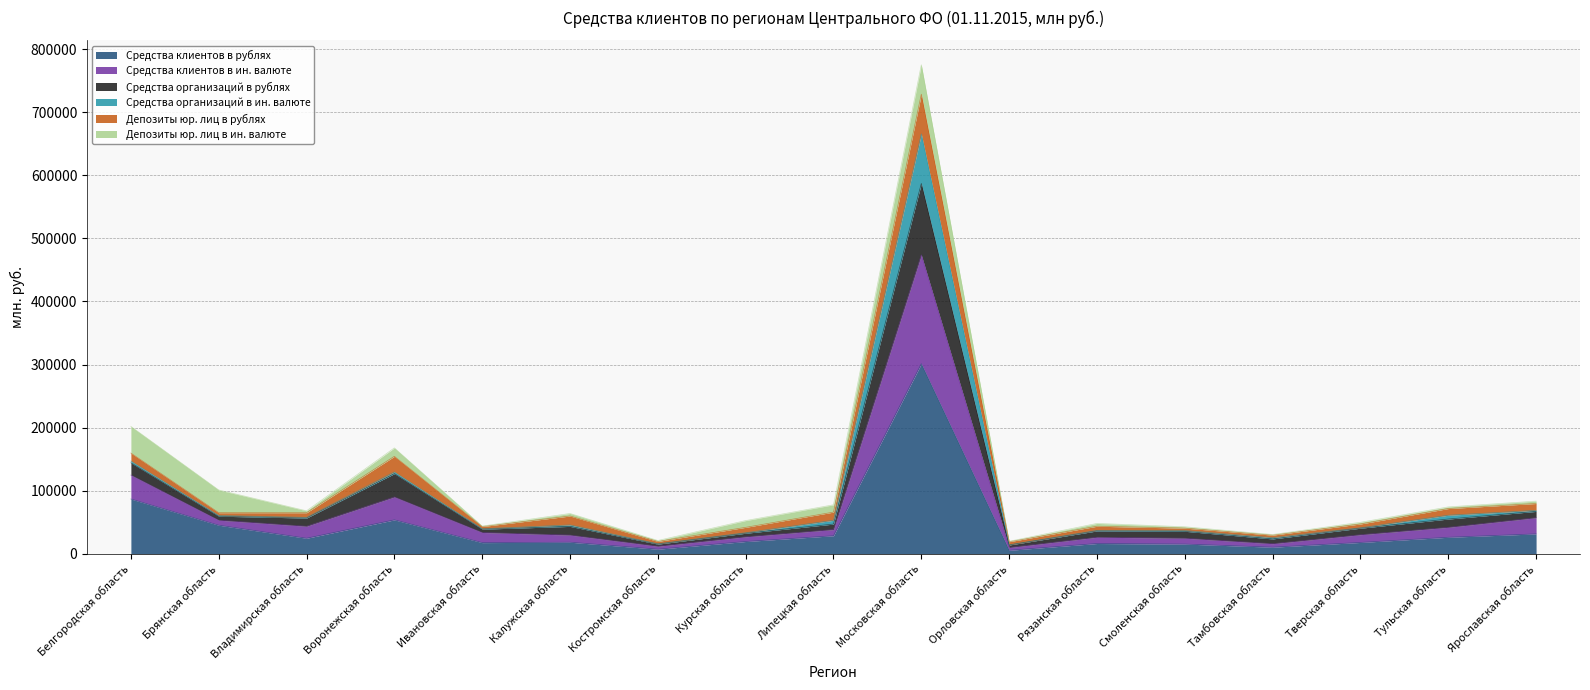

At which category is the sum across all series the highest?

Московская область